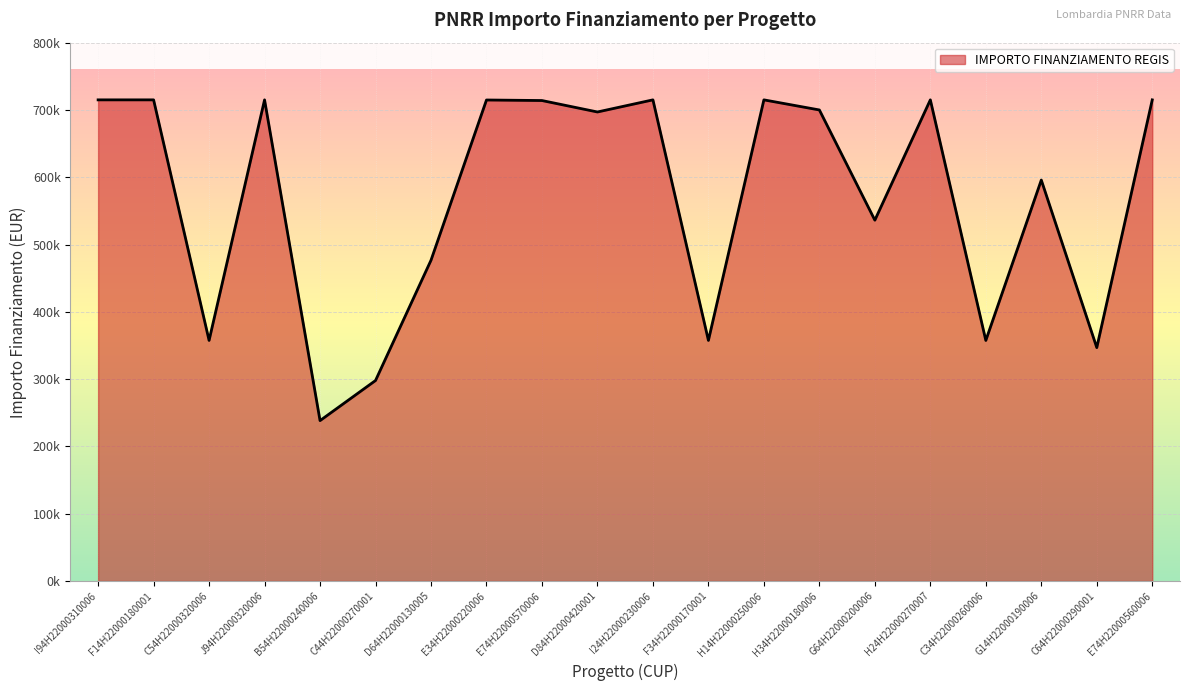

Does the chart have visible grid lines?

Yes